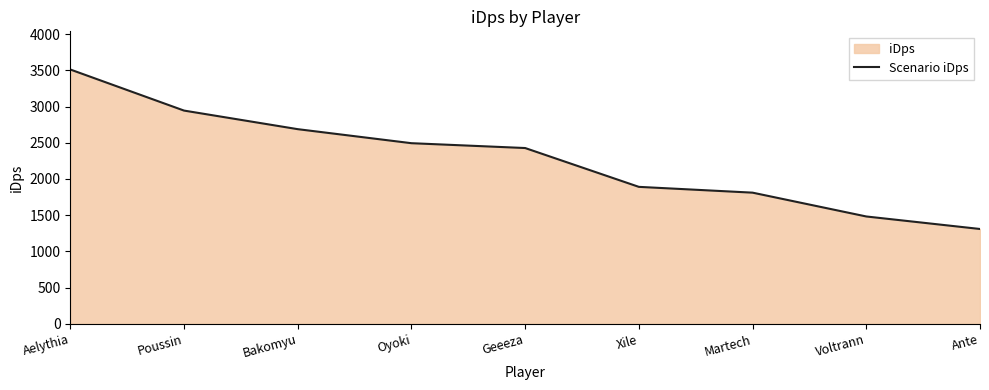

How many lines are shown in the chart?

1